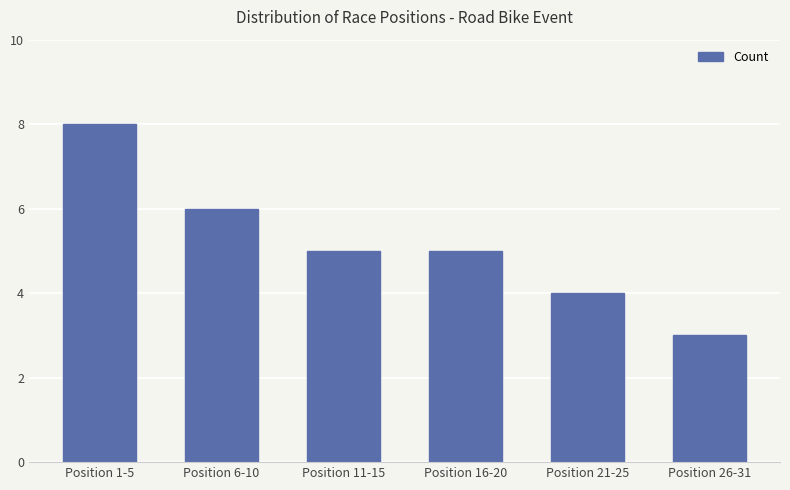

Does the chart contain stacked bars?

No